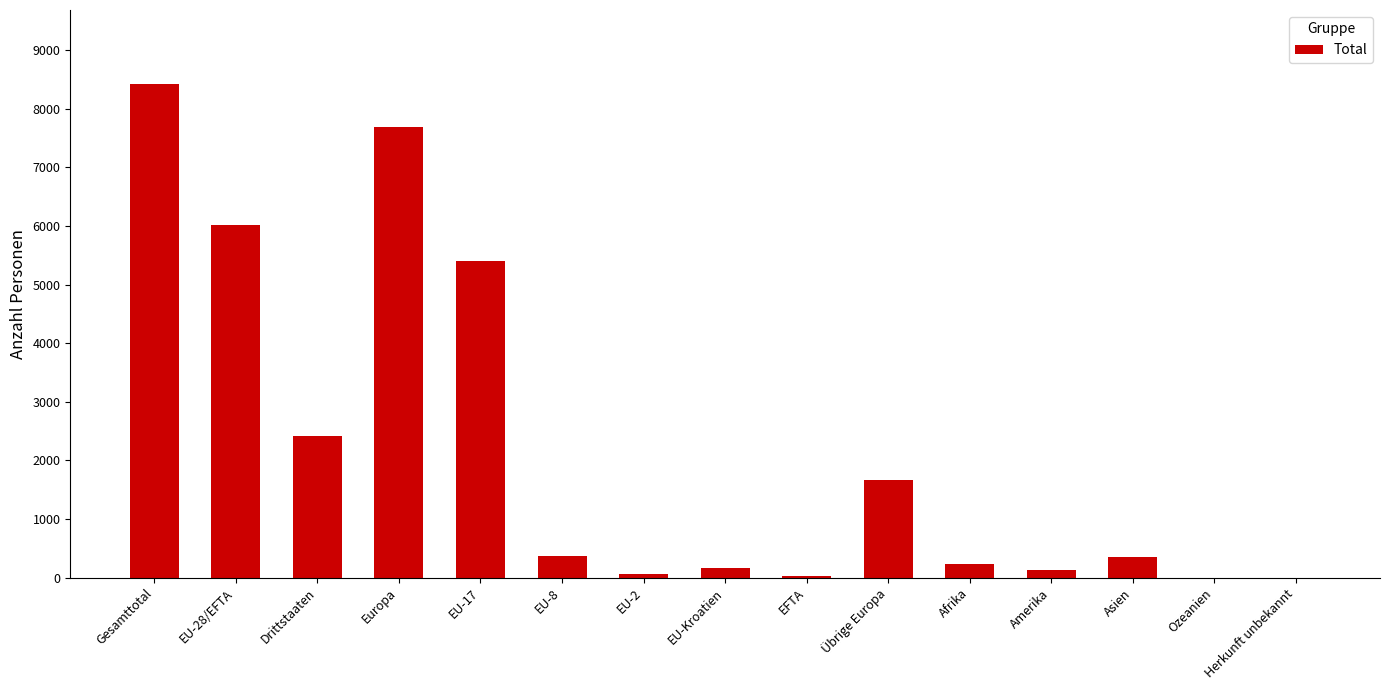

Where is the data nearest to the value 4212?

EU-17